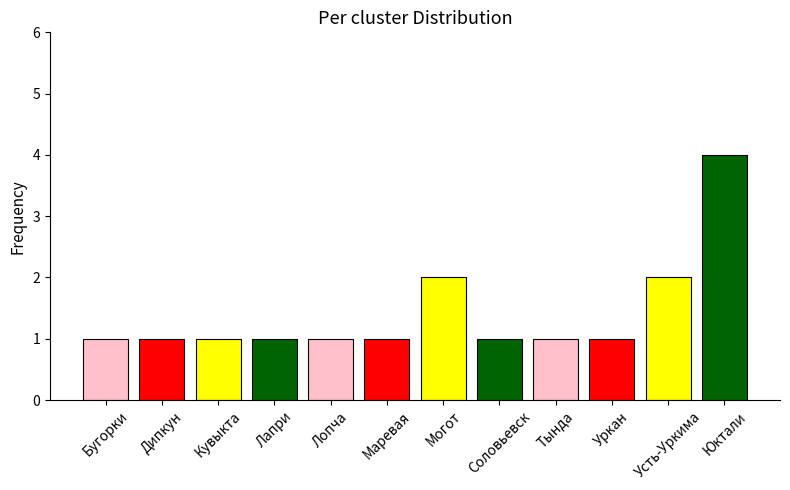

What is the average value?

1